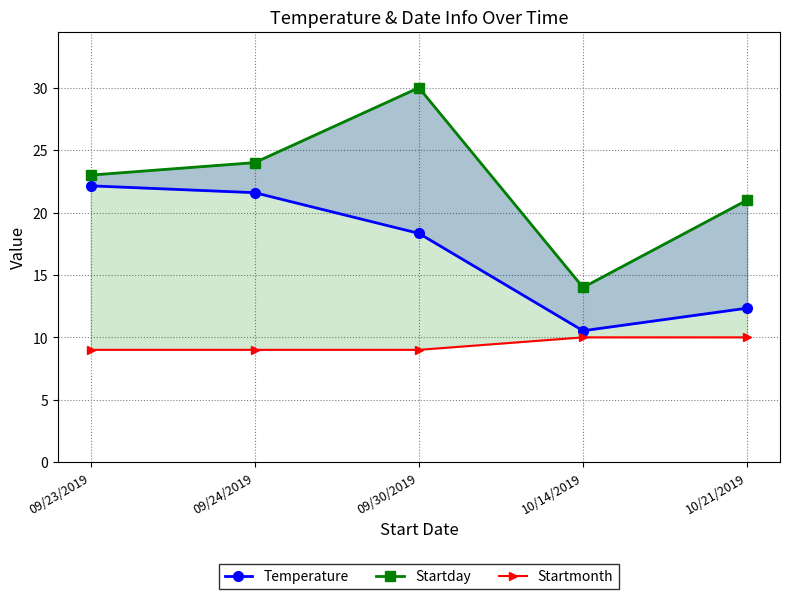

The value of Temperature at 10/21/2019 is 12.3. True or false?

True